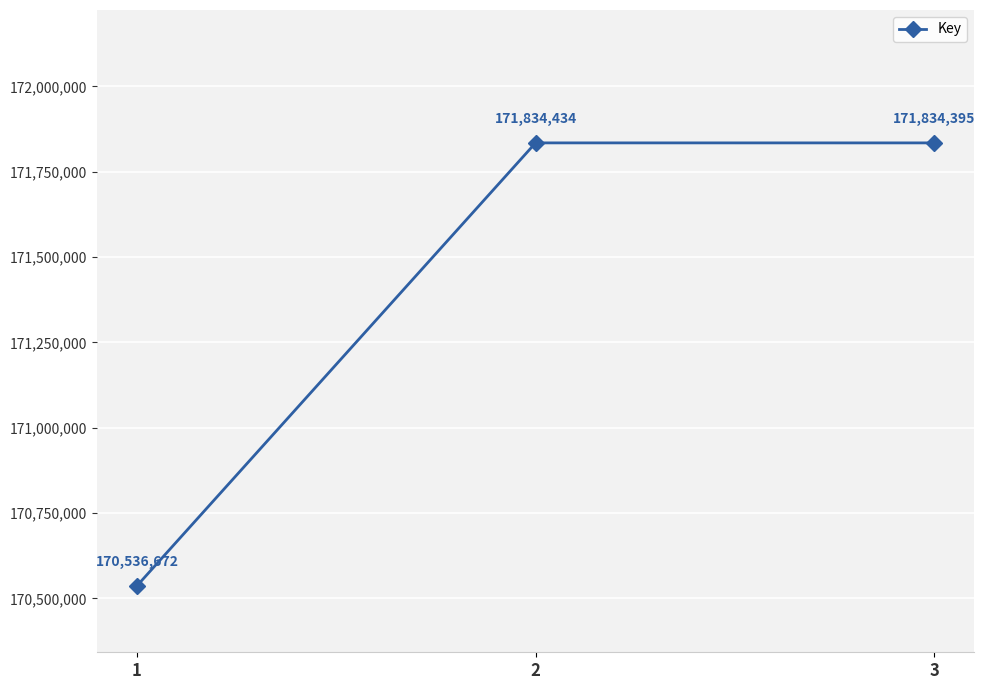

How many lines are shown in the chart?

1